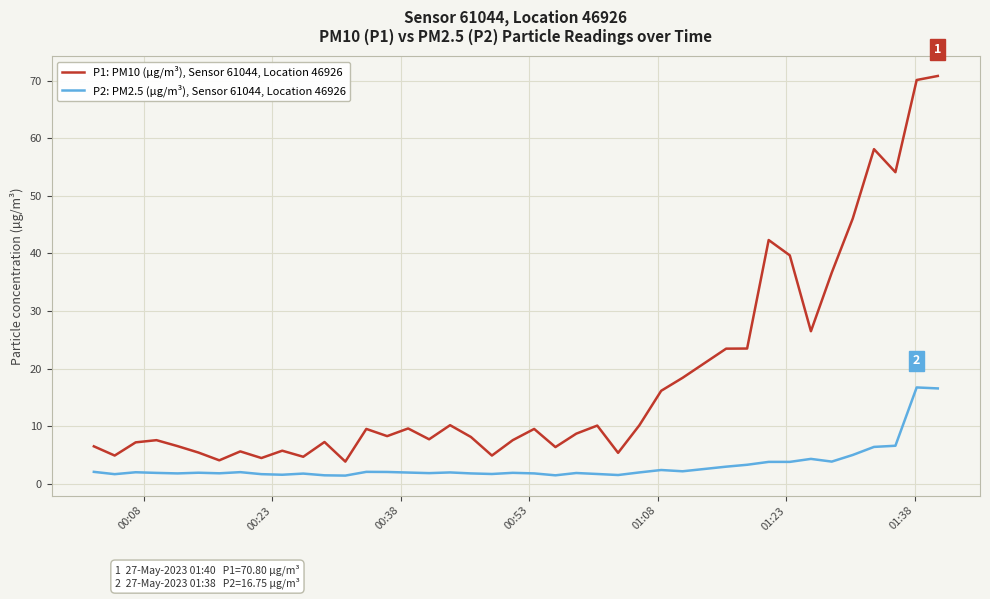

What are all the series names shown in the legend?

P1: PM10 (µg/m³), Sensor 61044, Location 46926, P2: PM2.5 (µg/m³), Sensor 61044, Location 46926